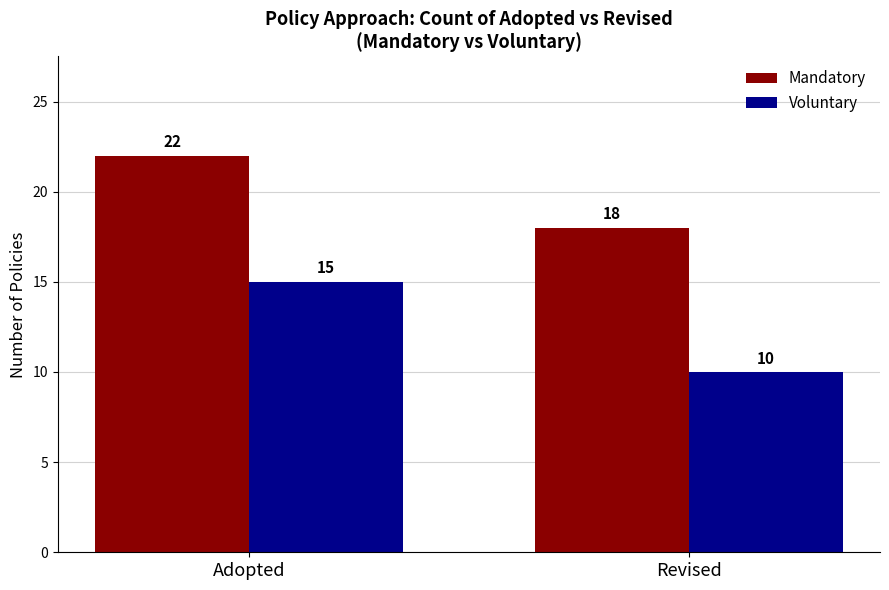

What is the difference between the Mandatory values at Adopted and Revised?

4